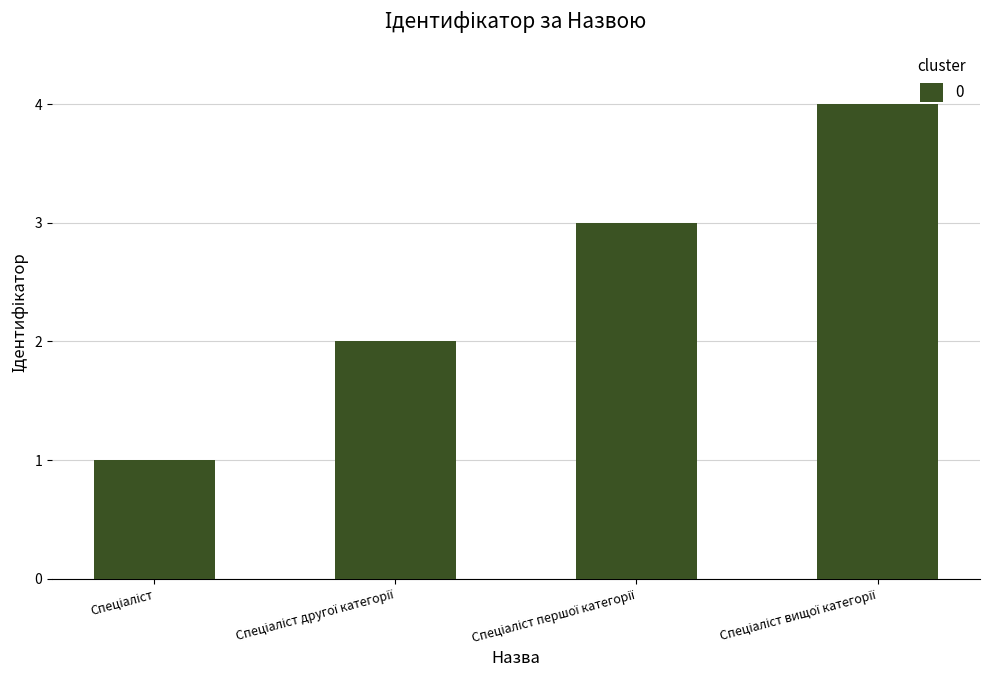

How many values are between 2 and 4?

3